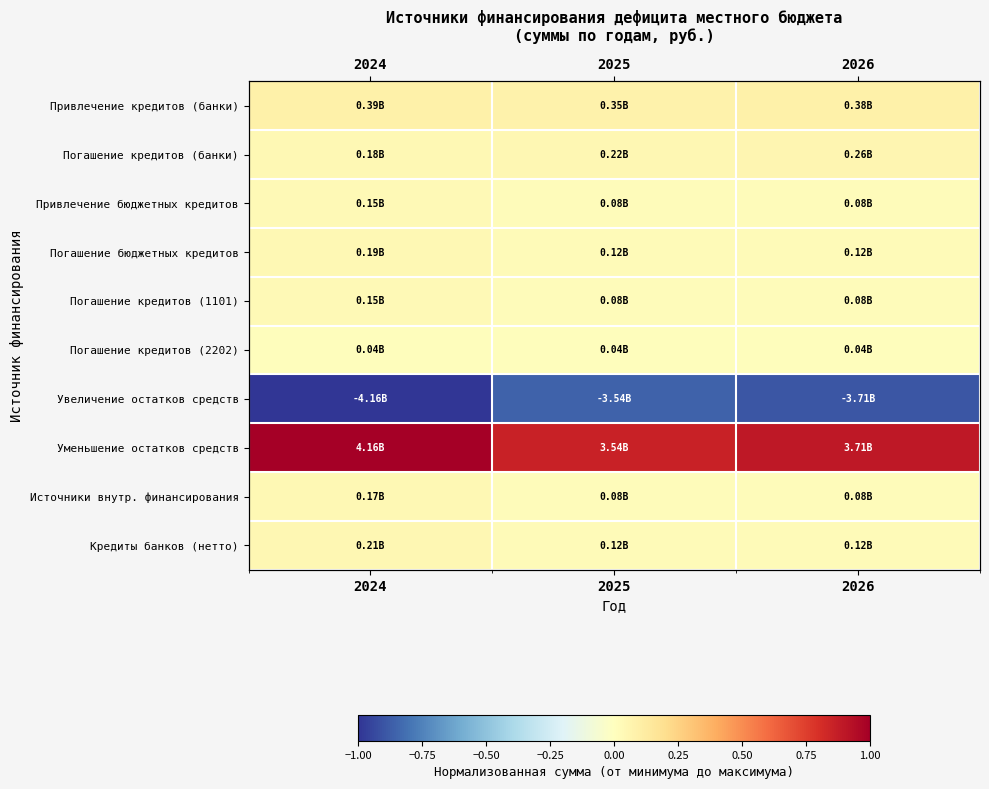

Is it true that Источники внутр. финансирования equals 0.1 at 2024?

False